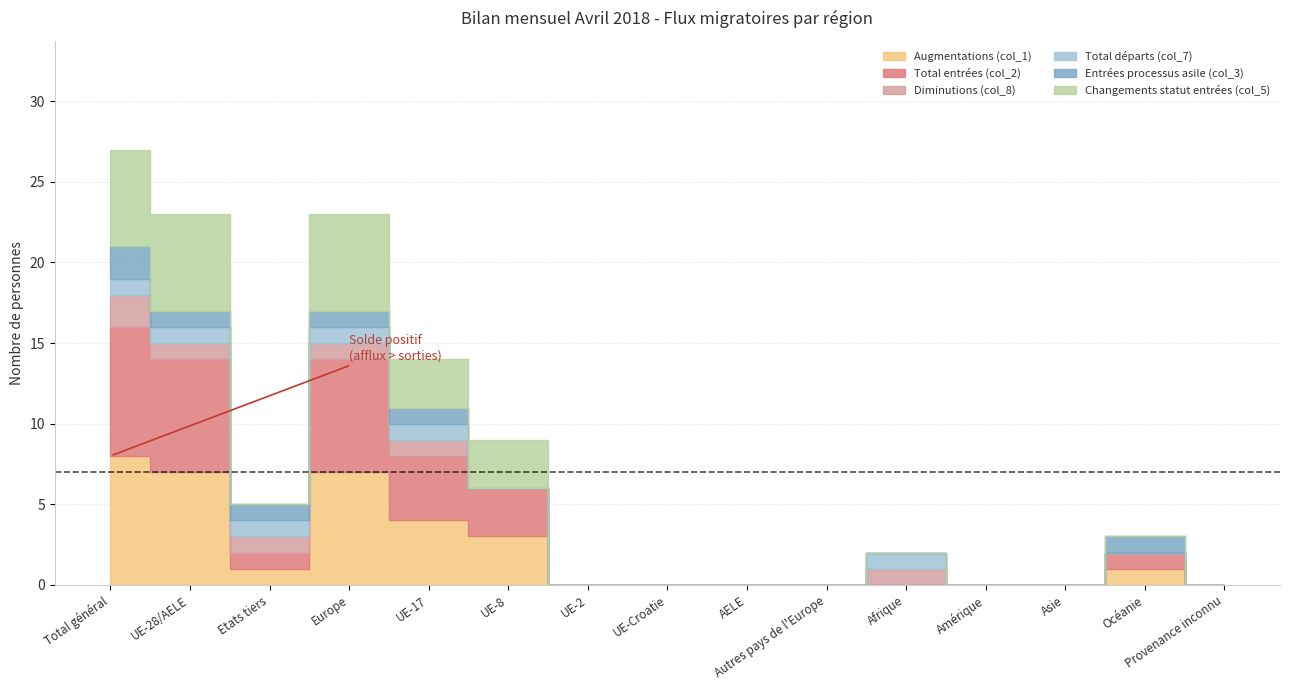

Which series changed the most between Autres pays de l'Europe and Amérique?

Augmentations (col_1)